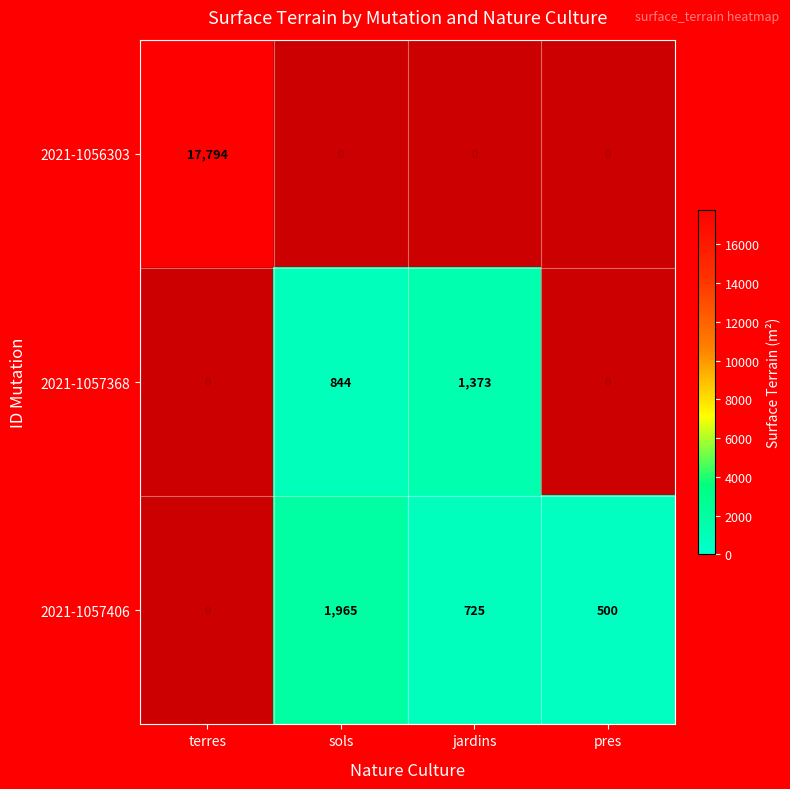

Is the value of 2021-1056303 at pres greater than the value of 2021-1057368 at sols?

No